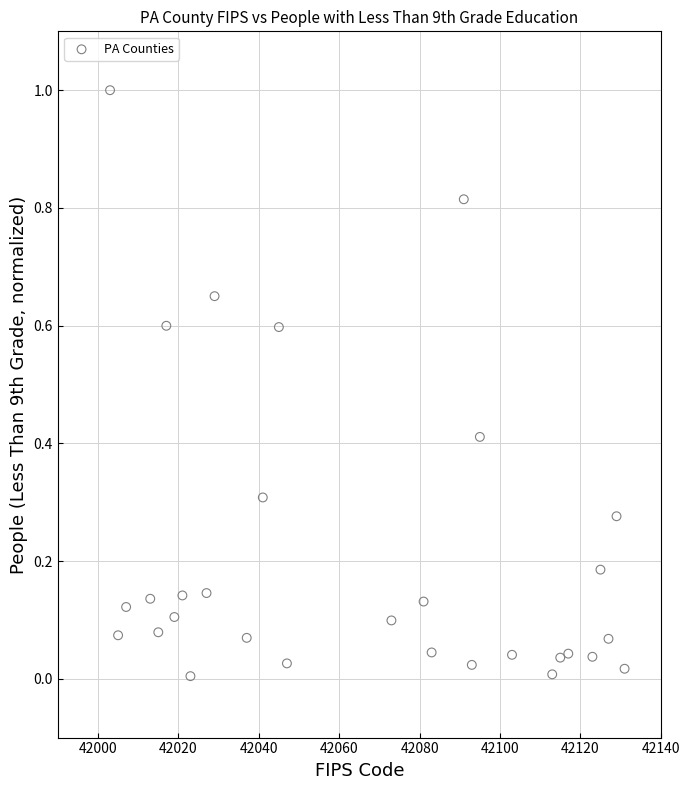

What is the range of Y values (max minus min)?

1.0